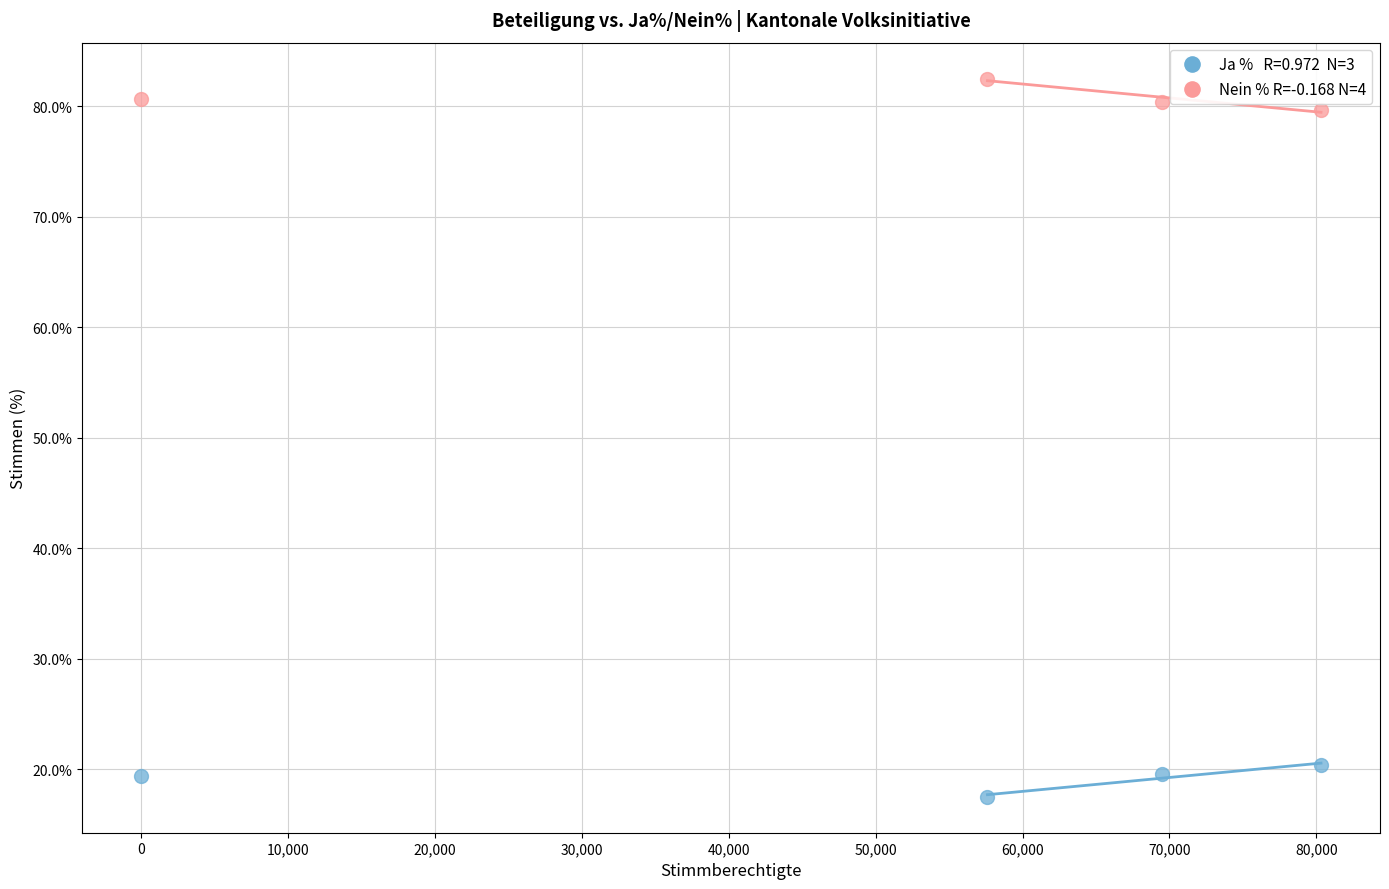

Across all data points, what is the average X value?

51858.5